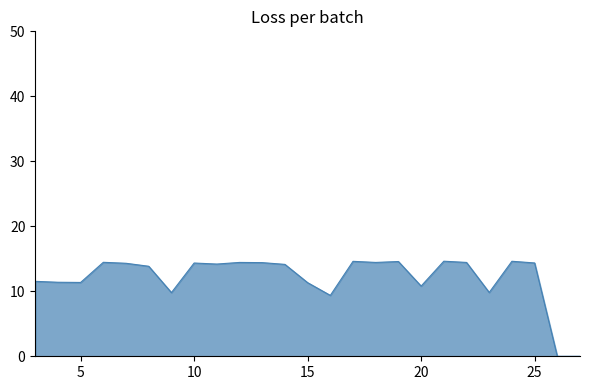

How many lines are shown in the chart?

1